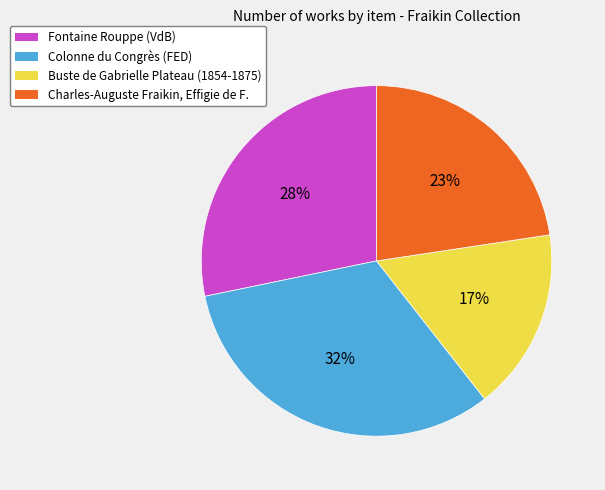

Which slice is the largest?

Colonne du Congrès (FED)